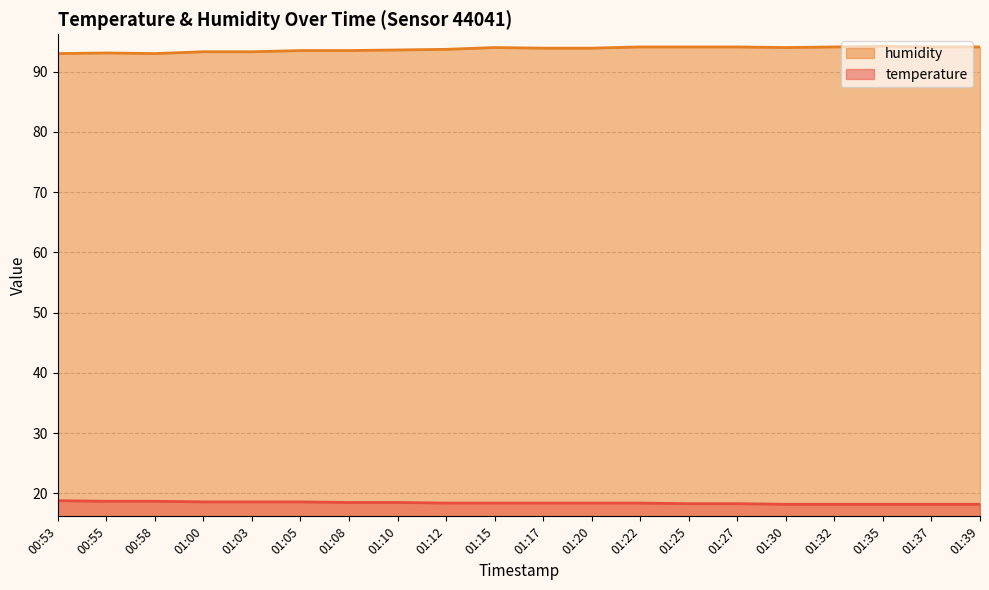

What is the value of the humidity point at the 11th from the left?

93.9